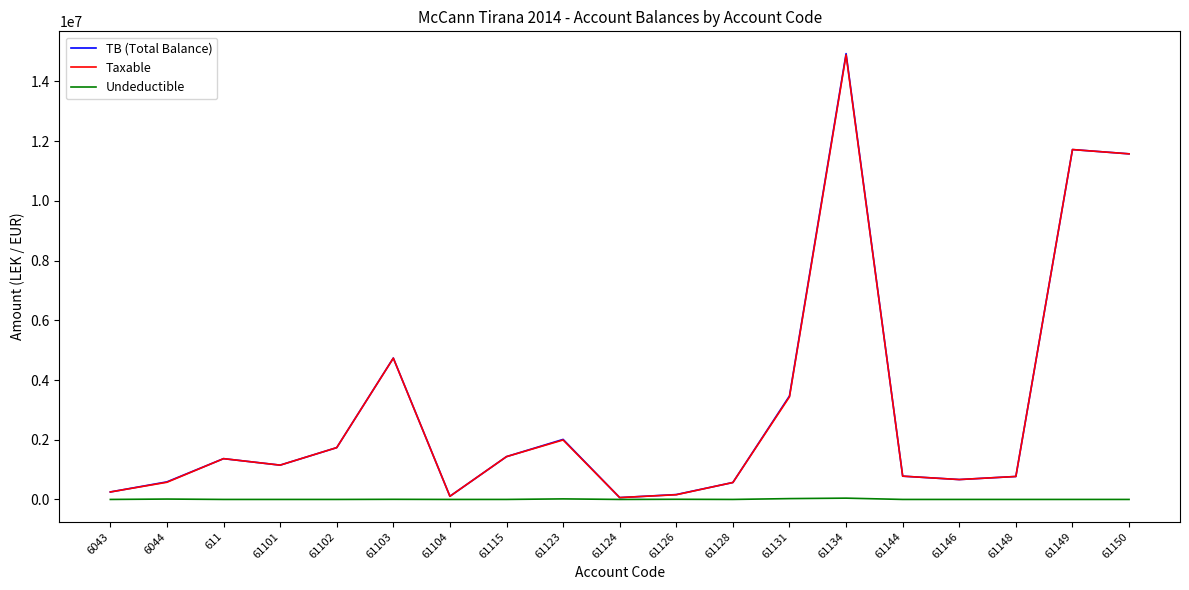

What is the average value of the Taxable series?

3050467.3